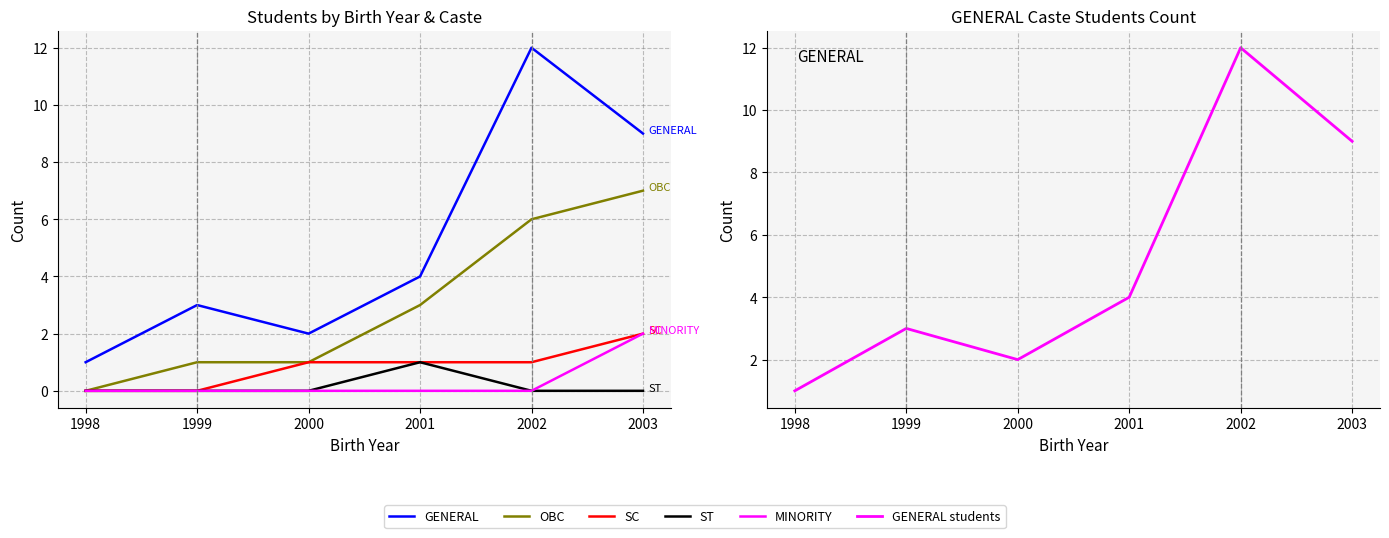

Which series has the widest spread of values?

GENERAL